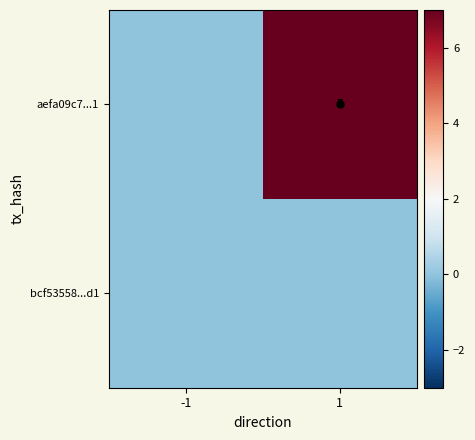

What is the total value across all series at 1?

7